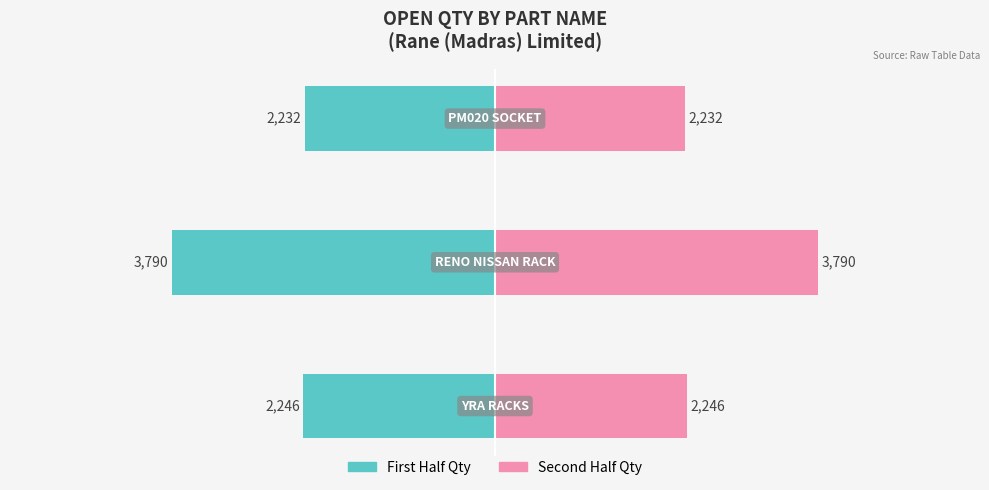

Which series has the largest range (max minus min)?

First Half Qty